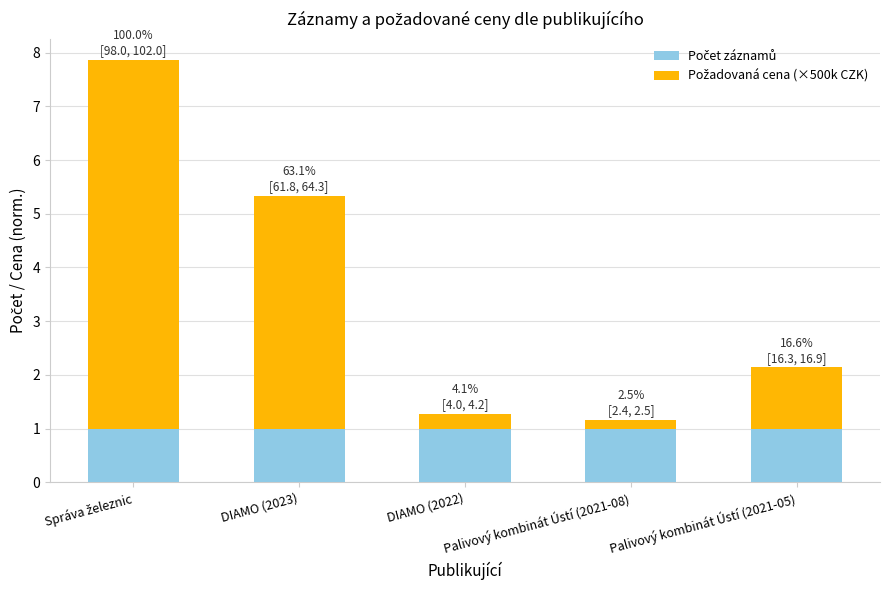

Between DIAMO (2022) and Palivový kombinát Ústí (2021-05), which is larger?

DIAMO (2022)